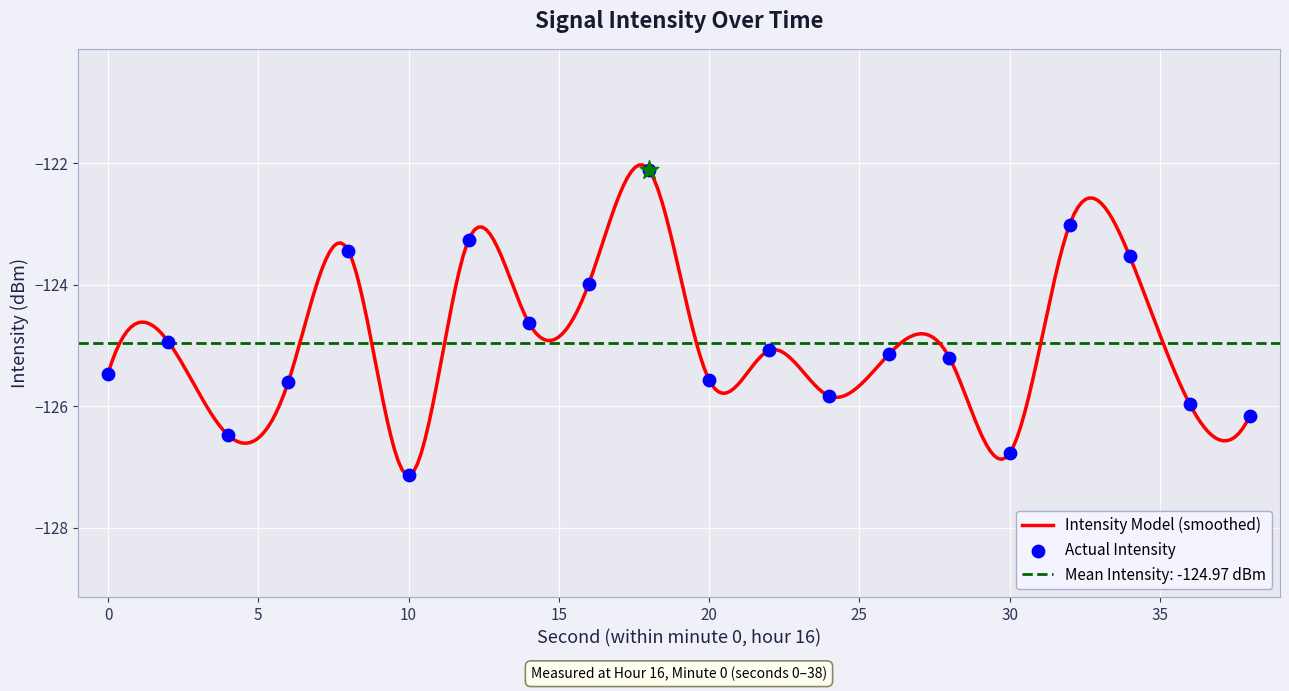

What is the change in value from 16 to 22?

-1.1